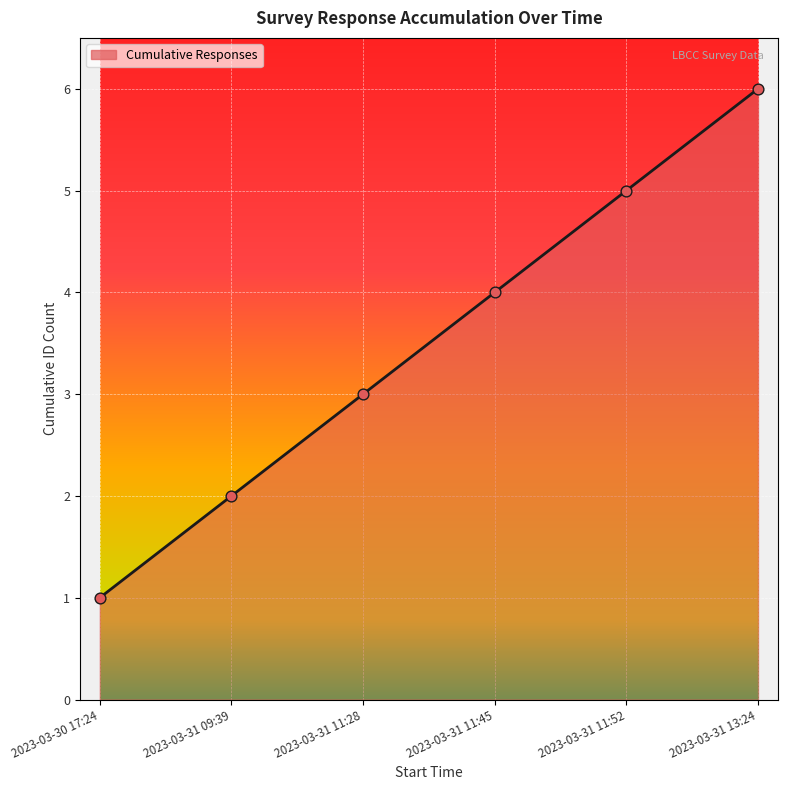

Approximately how many times larger is the value at 2023-03-30 17:24 compared to 2023-03-31 11:28?

0.3